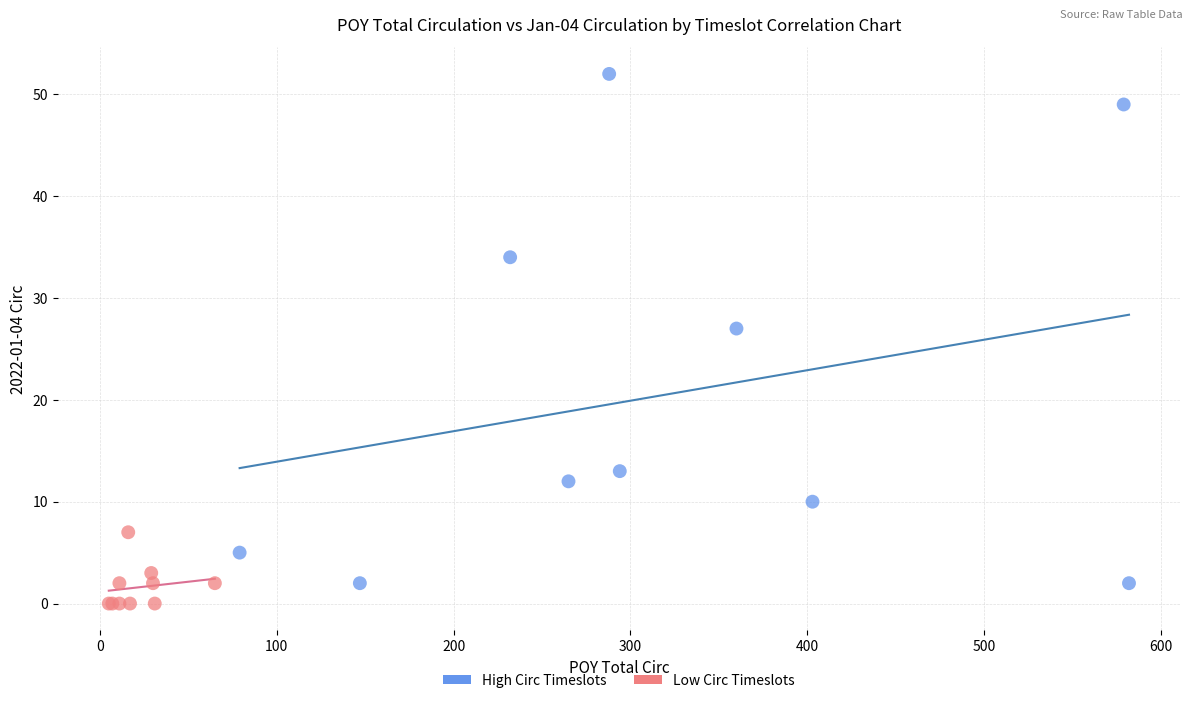

What are all the series names shown in the legend?

High Circ Timeslots, Low Circ Timeslots